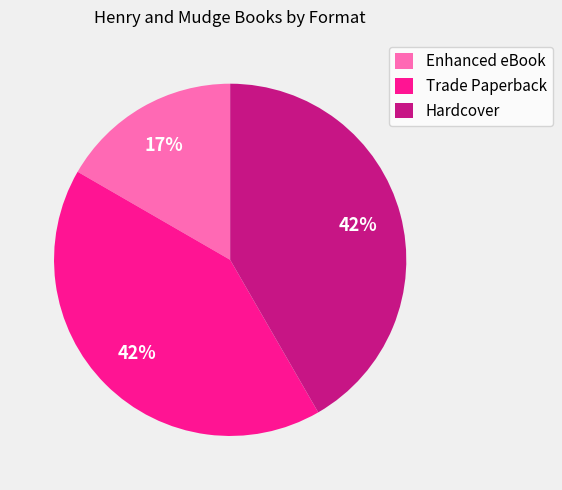

What is the ratio of the value at Enhanced eBook to the value at Hardcover?

0.4